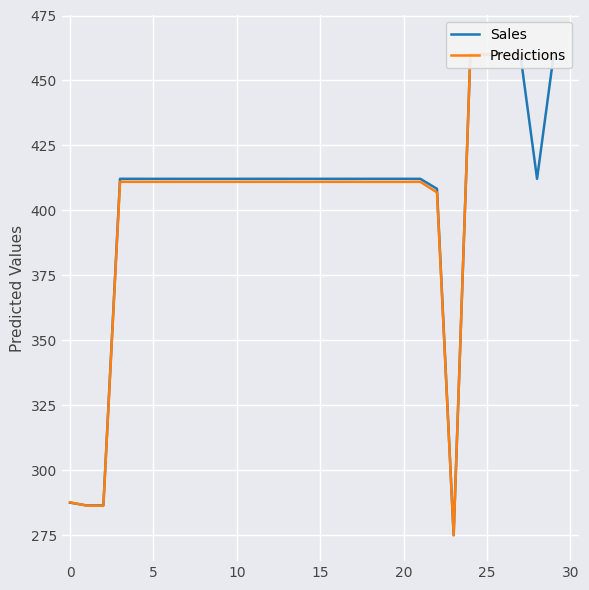

How many interior local peaks does the Sales series have?

6